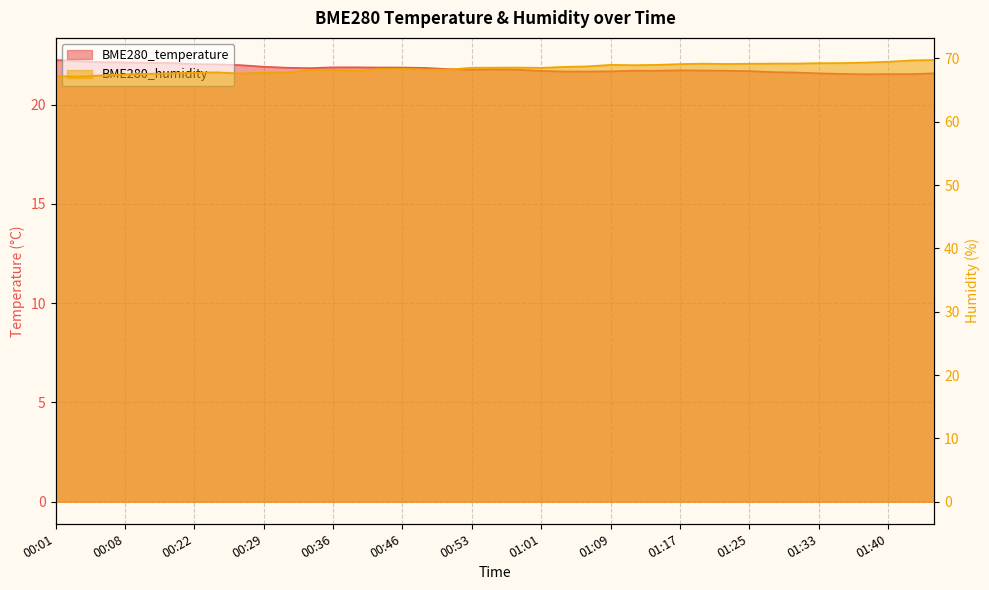

Which series has the largest total across all categories?

BME280_humidity